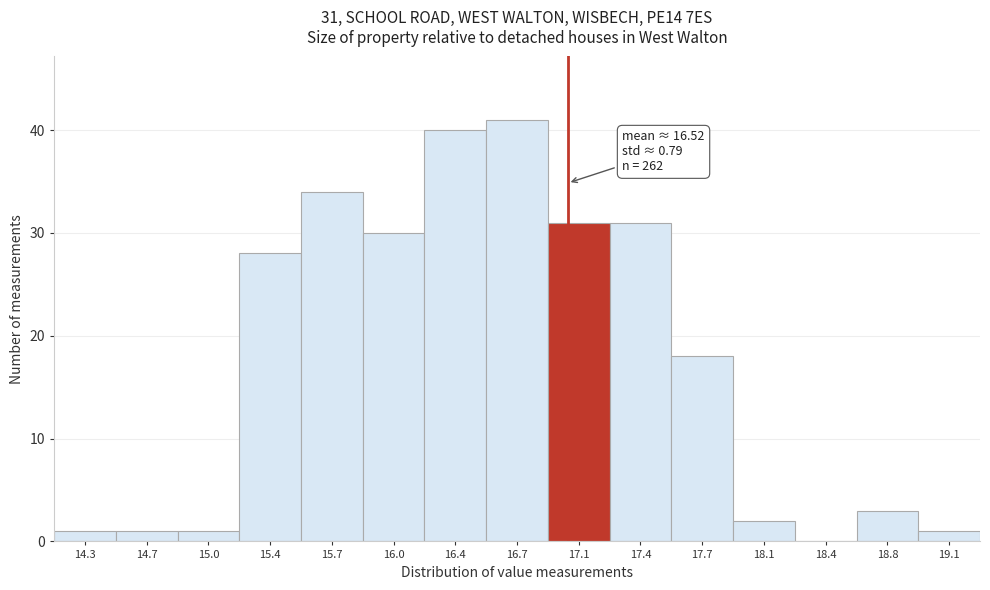

Which range on the x-axis has the tallest bar?

16.55 to 16.89